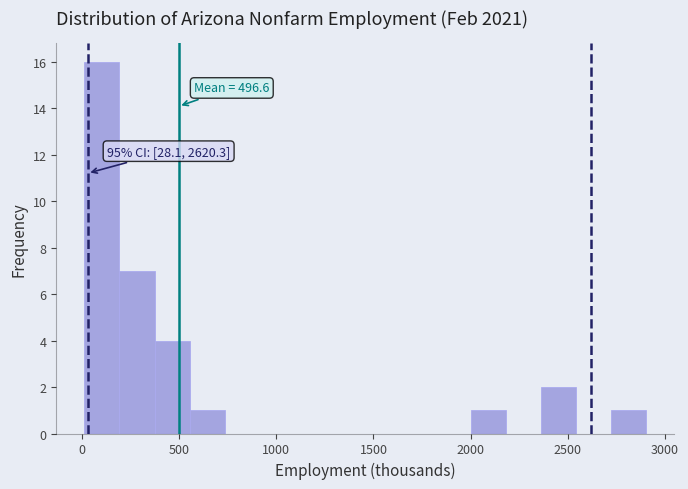

Around what value on the x-axis is the tallest bar? Give the approximate position of its centre, as read against the axis.

100